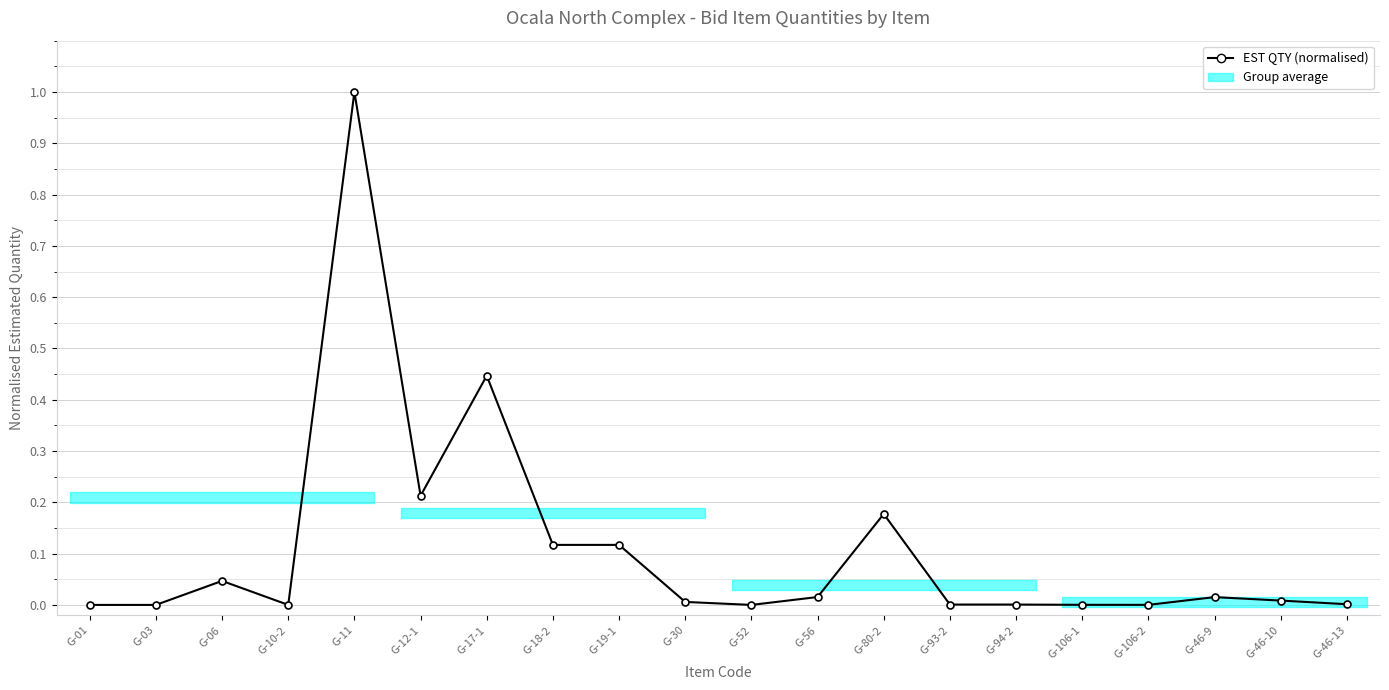

How many lines are shown in the chart?

1